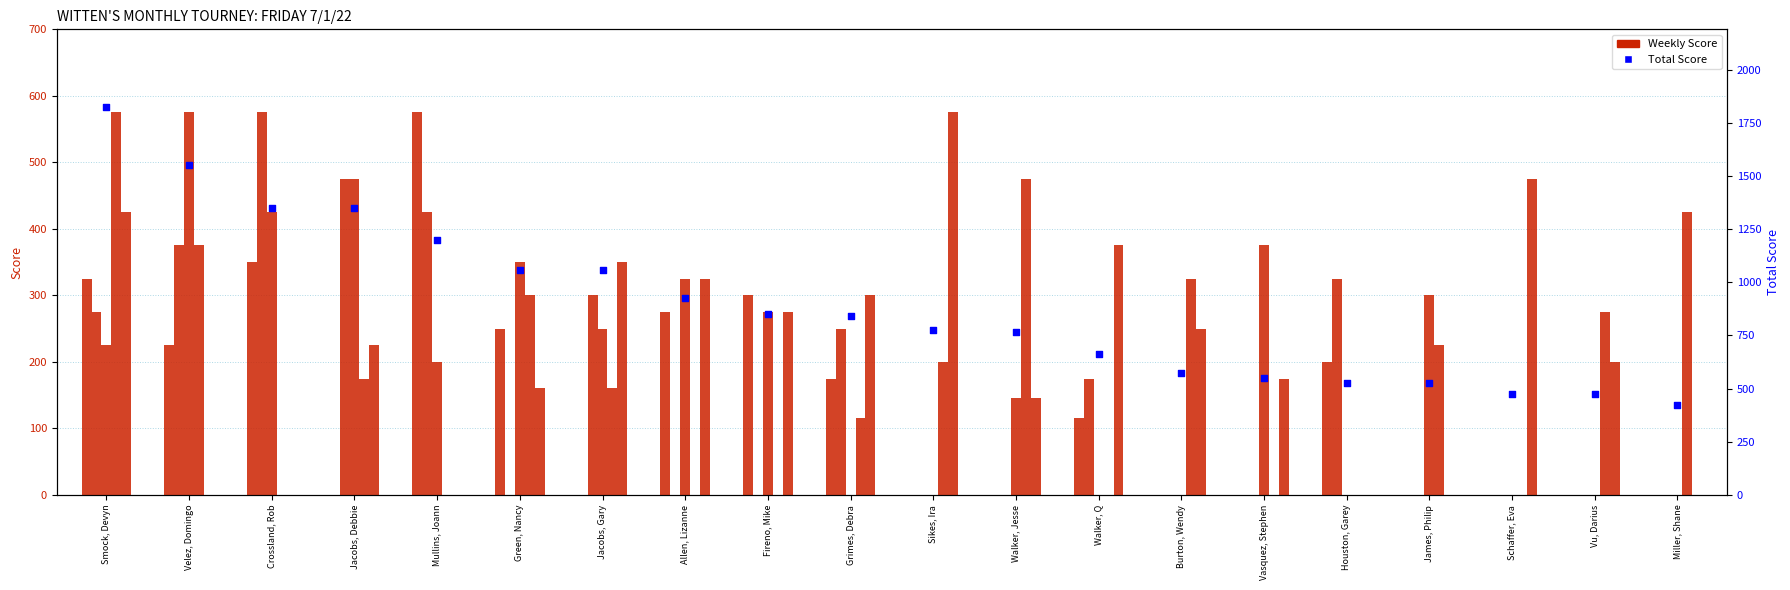

What is the change in value from Velez, Domingo to Vu, Darius?

-1075